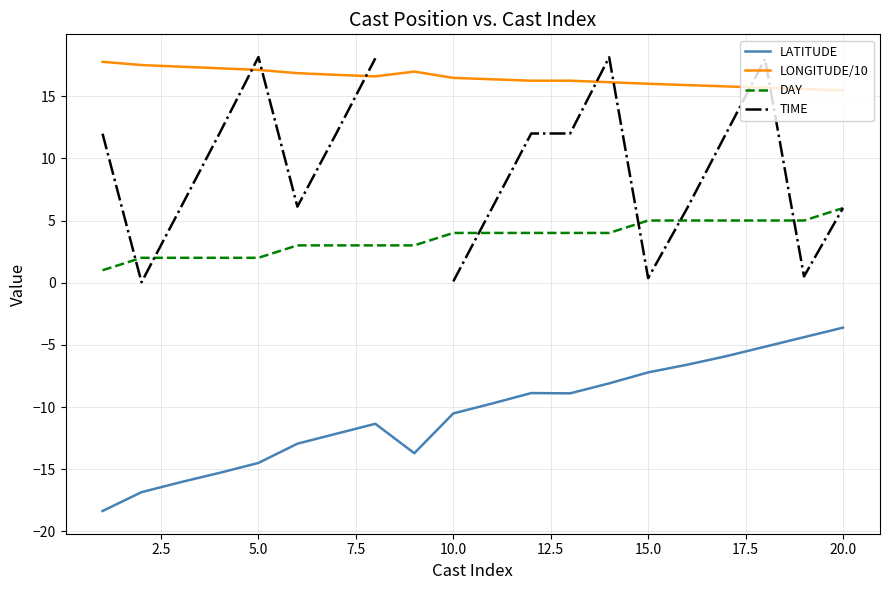

Which series has the widest spread of values?

TIME